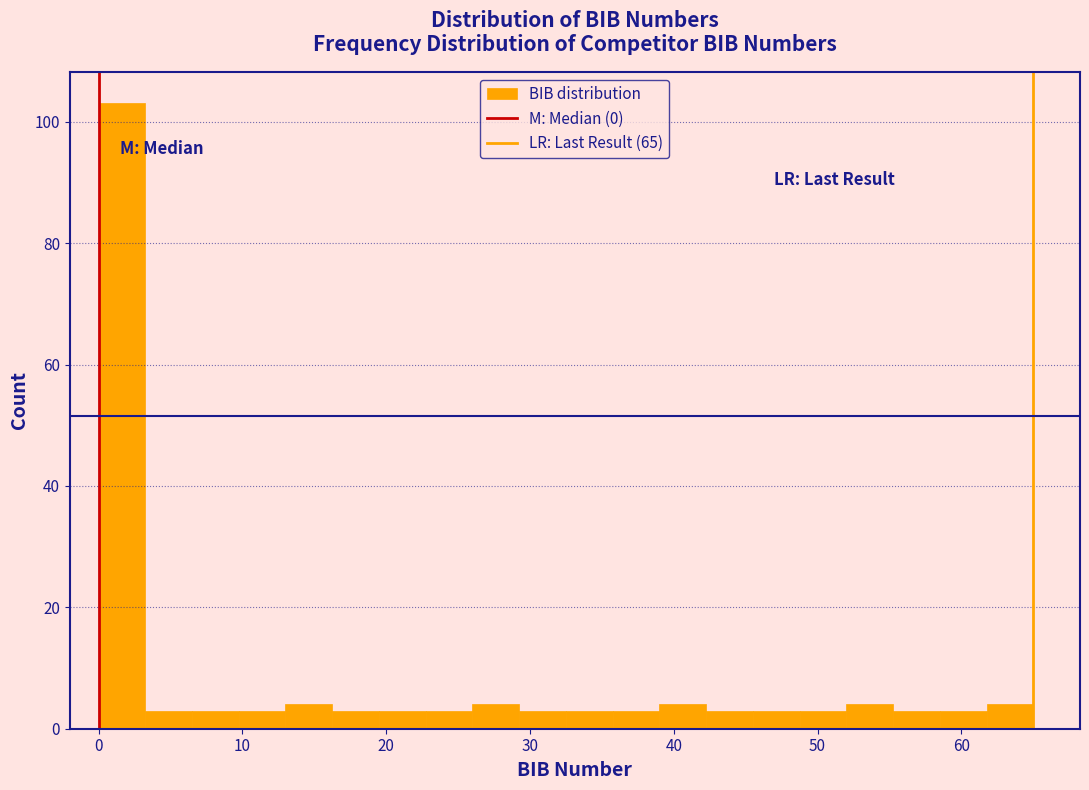

Read against the x-axis, roughly where is the centre of the tallest bar?

2